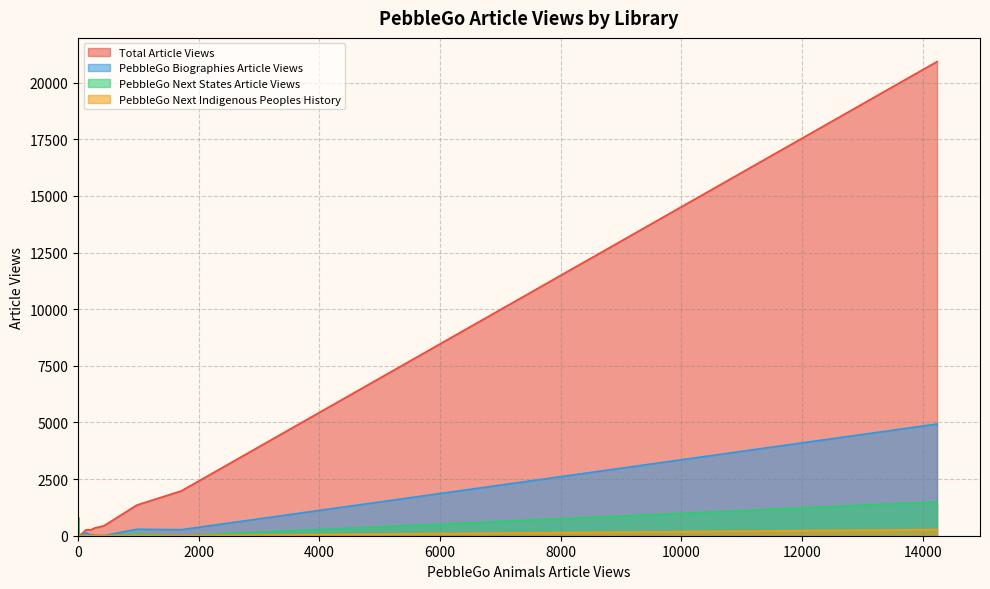

At which category is the sum across all series the highest?

8